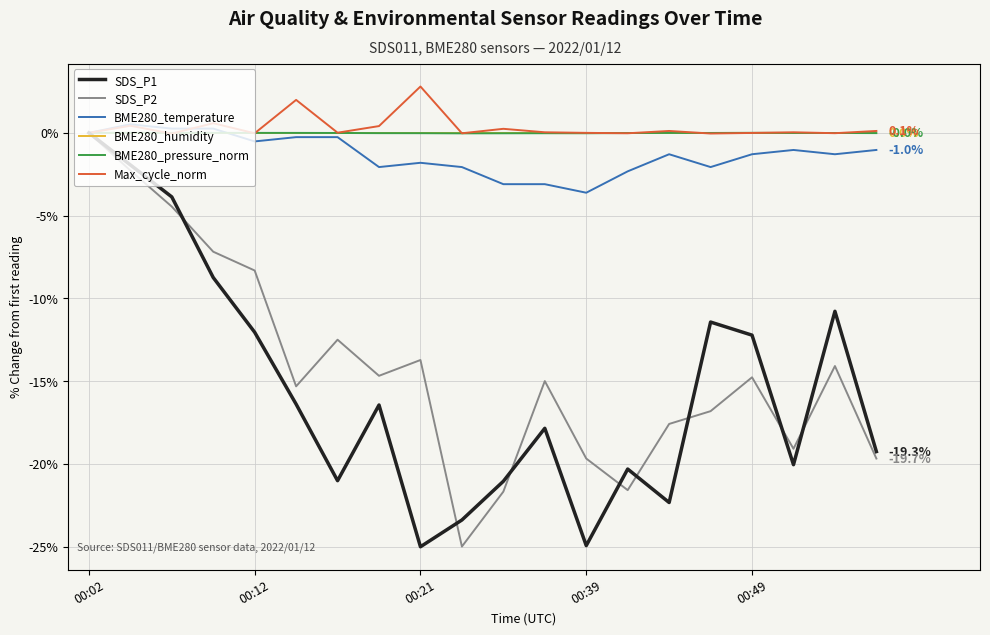

What is the maximum value shown in the chart?

2.8